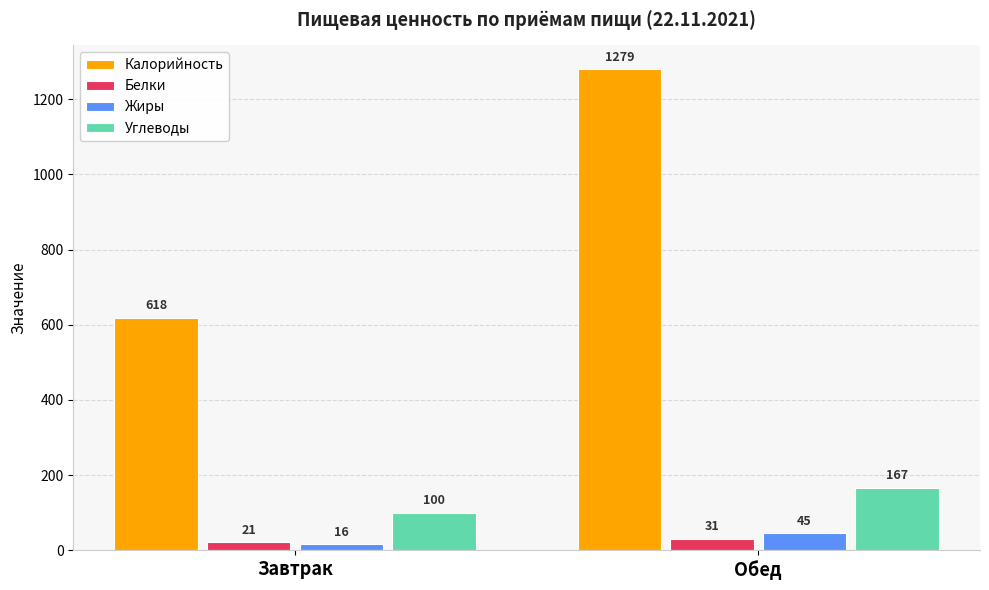

What is the maximum value for Калорийность?

1279